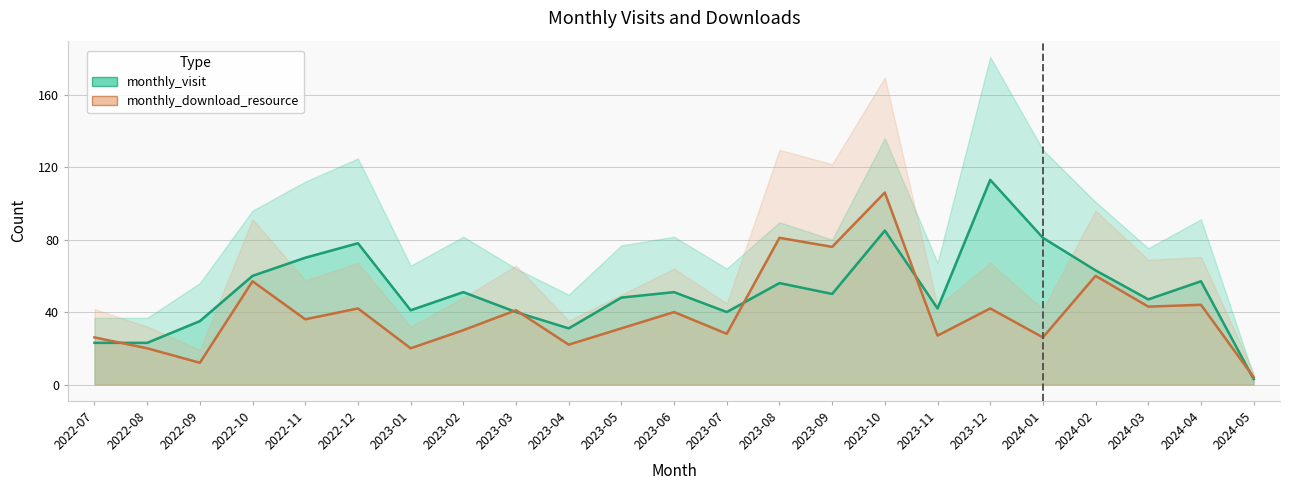

Which category has the lowest value across all series?

2024-05